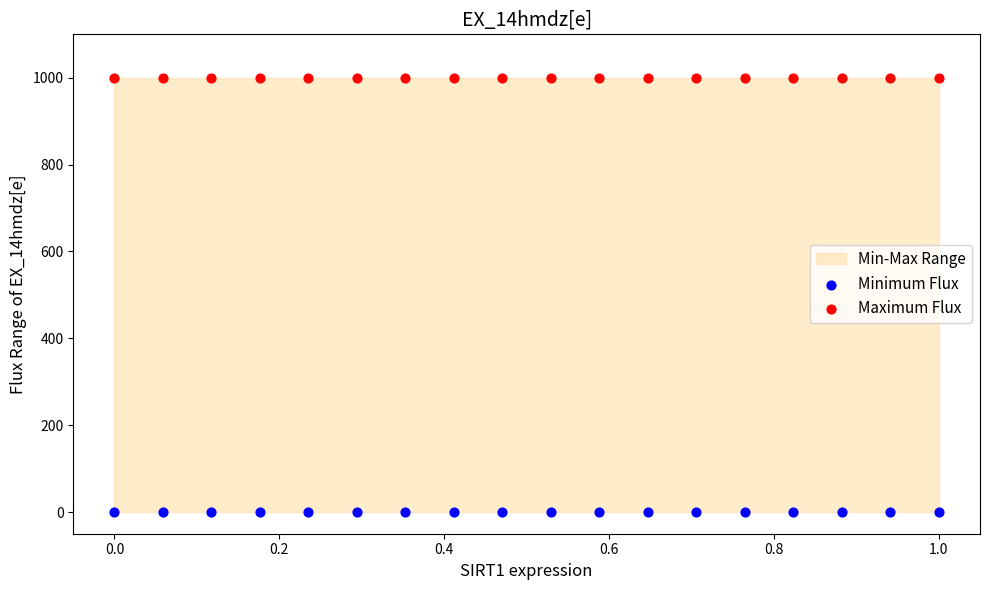

Which series reaches the minimum Y coordinate?

Minimum Flux